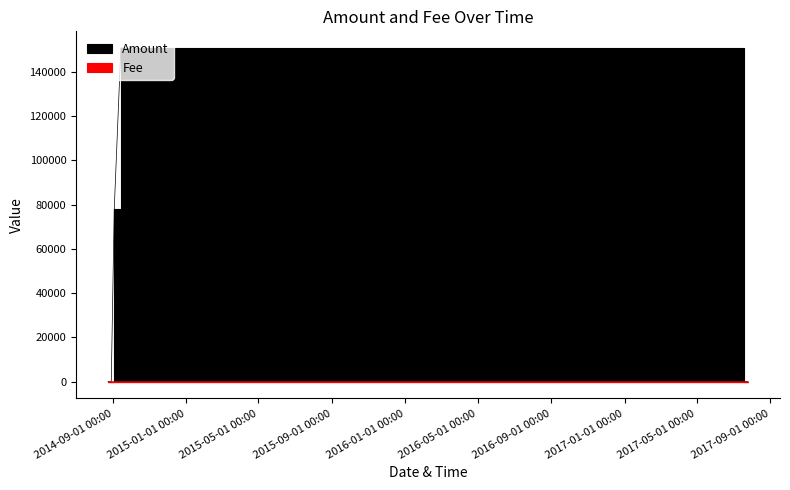

How many distinct data groups are displayed?

2